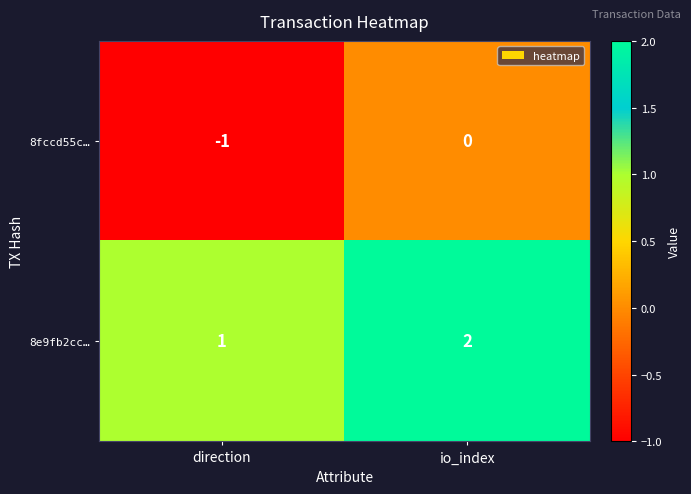

Rank the series by their average value, from lowest to highest.

8fccd55c…, 8e9fb2cc…